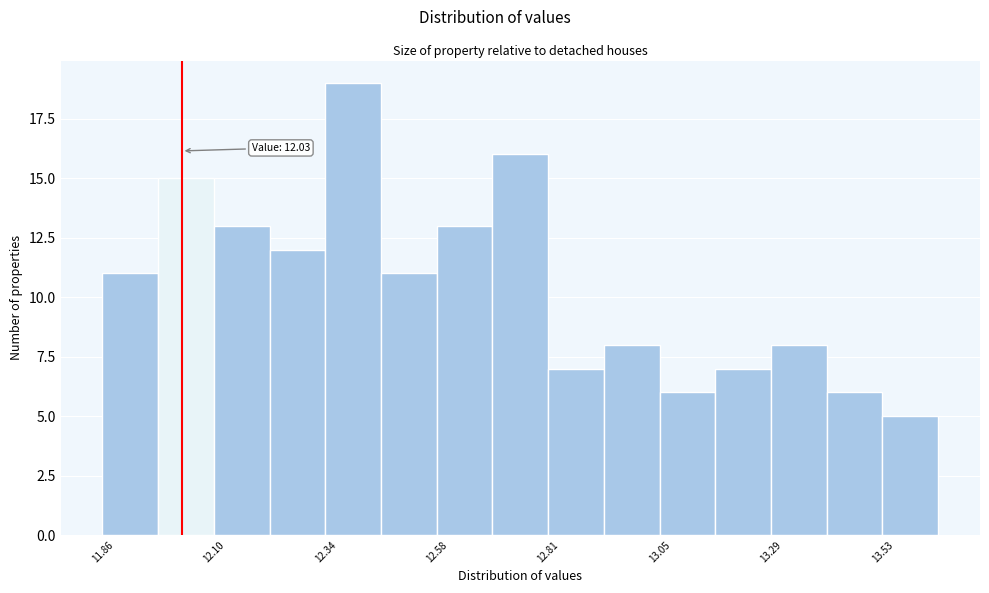

Read against the x-axis, roughly where is the centre of the tallest bar?

12.40